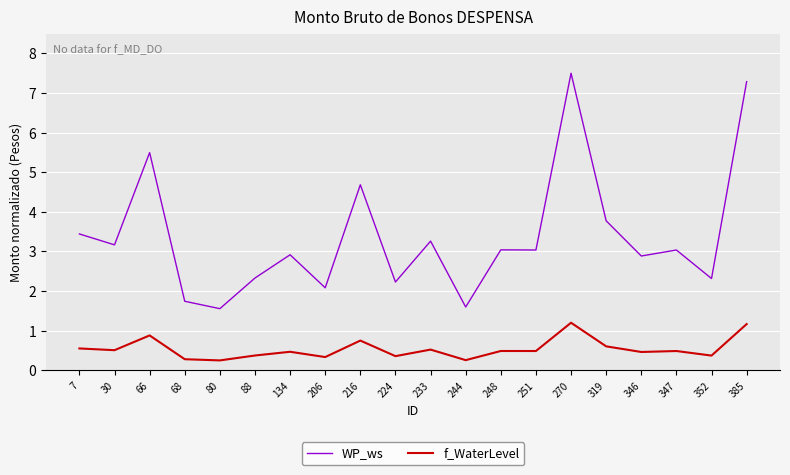

What is the sum of all f_WaterLevel values?

10.8